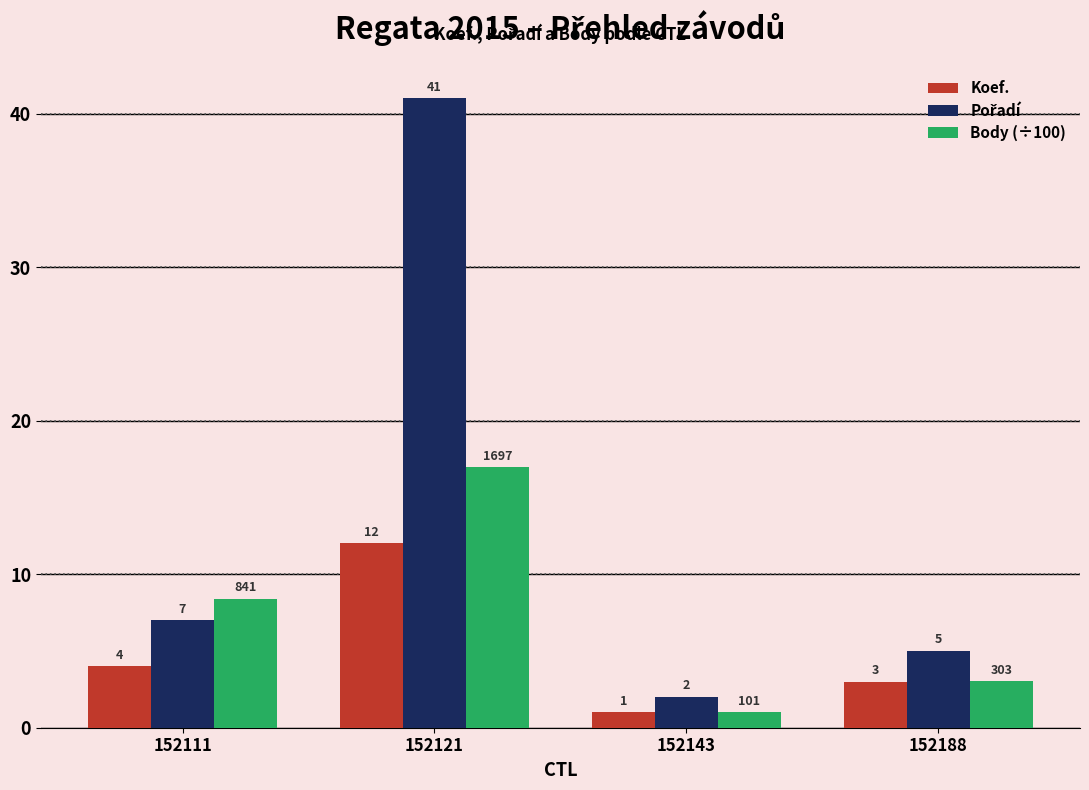

True or false: Body (÷100) has a value of 1.0 at 152143.

True